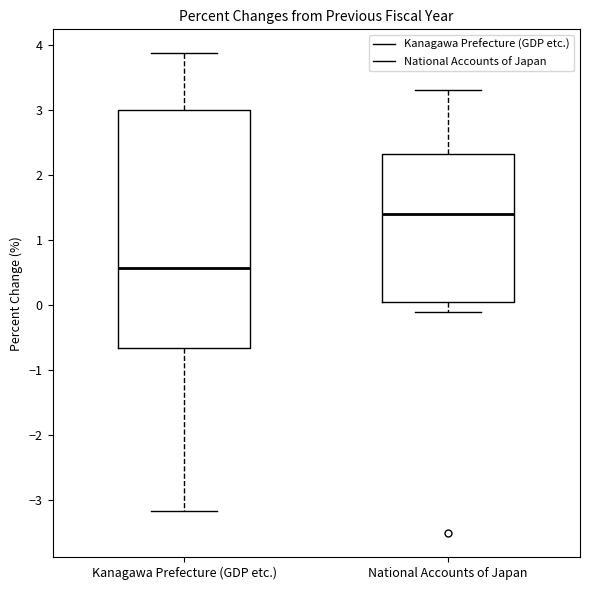

Which box is the tallest, from its lower edge to its upper edge?

Kanagawa Prefecture (GDP etc.)